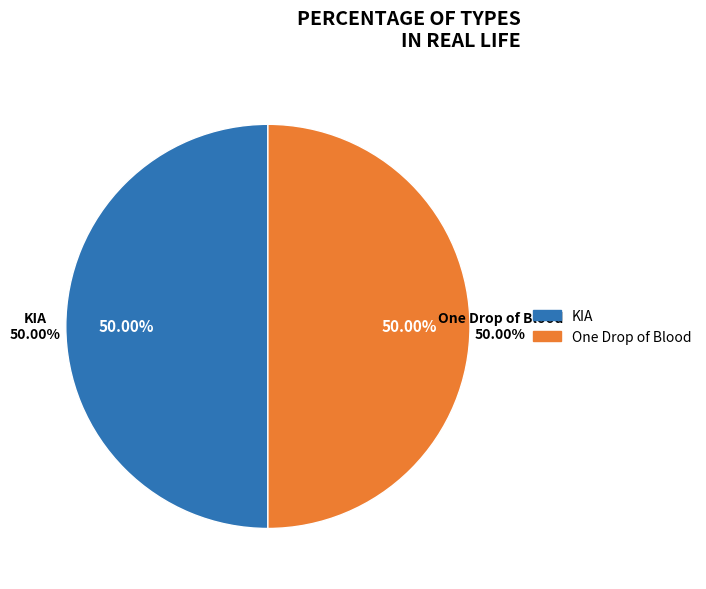

Which slice is the smallest?

One Drop of Blood